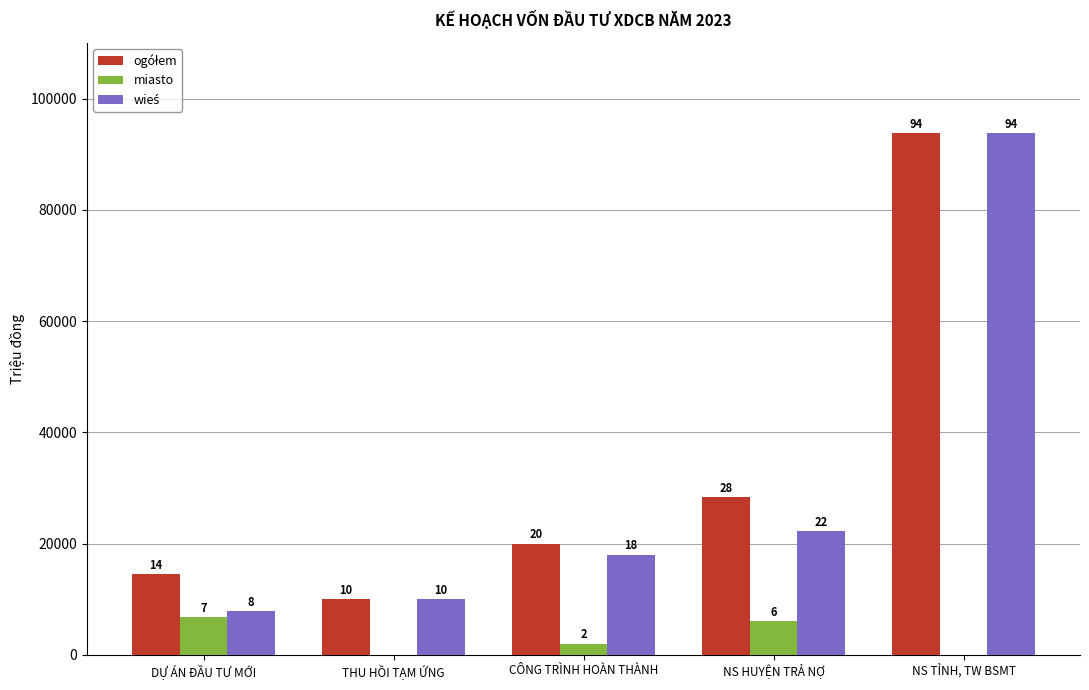

At which category does the chart reach its peak across all series?

NS TỈNH, TW BSMT